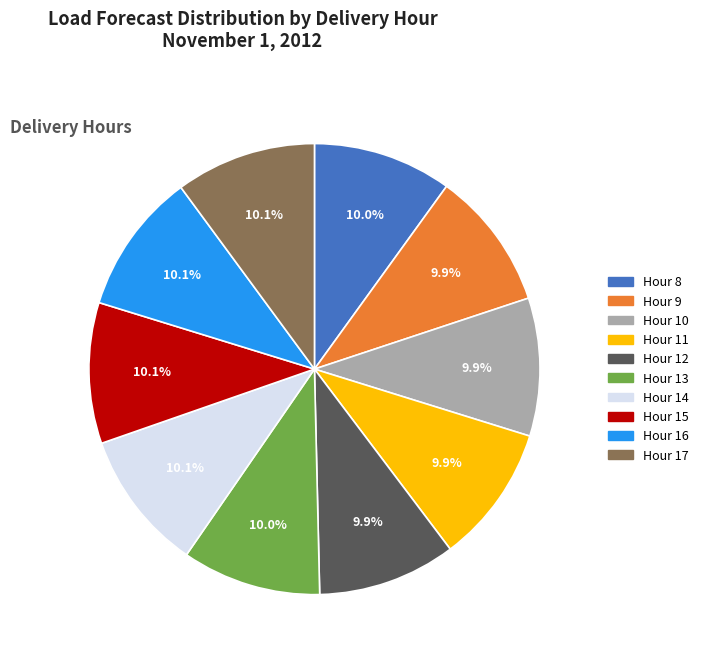

Does any single category account for the majority?

No